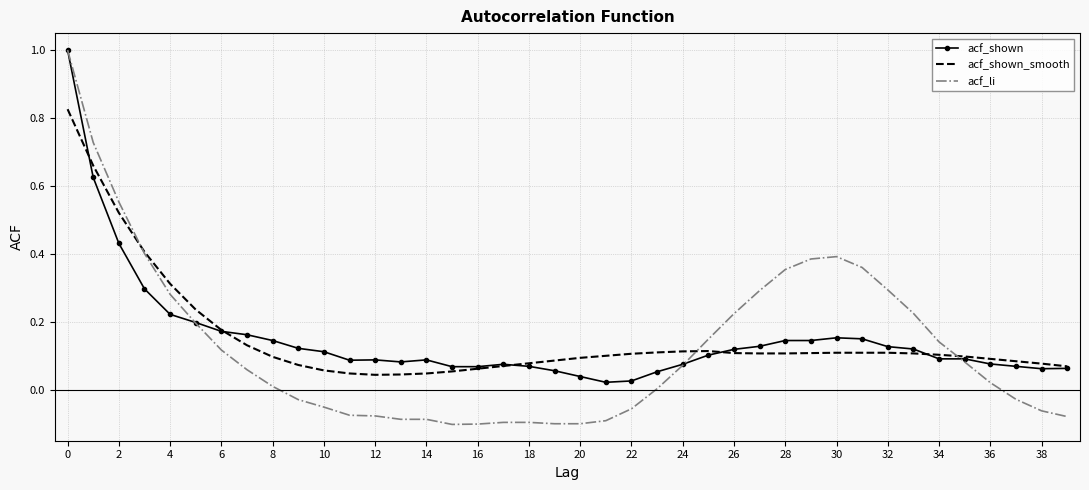

What is the maximum value shown in the chart?

1.0